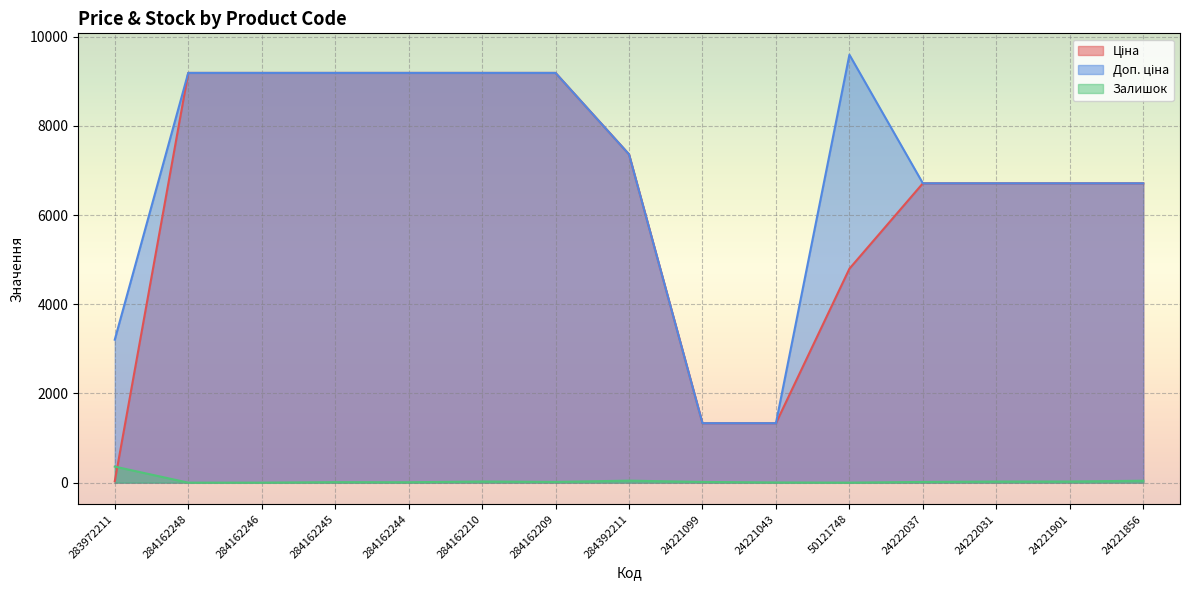

The value of Доп. ціна at 284162210 is 9185.1. True or false?

True